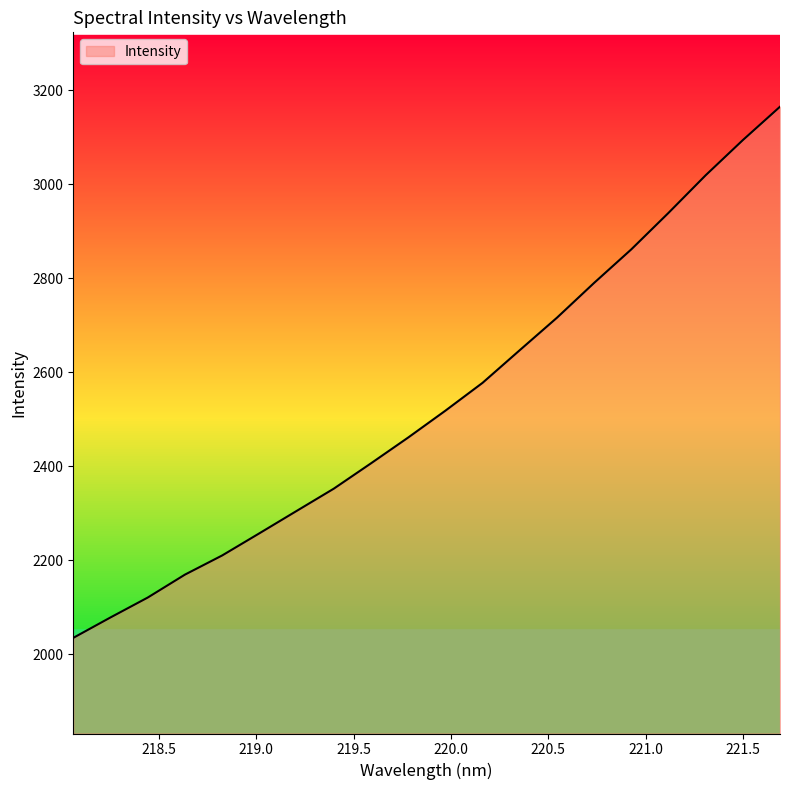

What is the average value?

2536.5